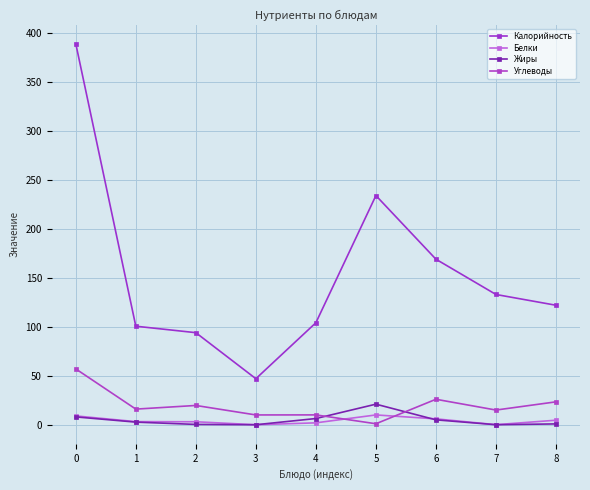

How many lines are shown in the chart?

4